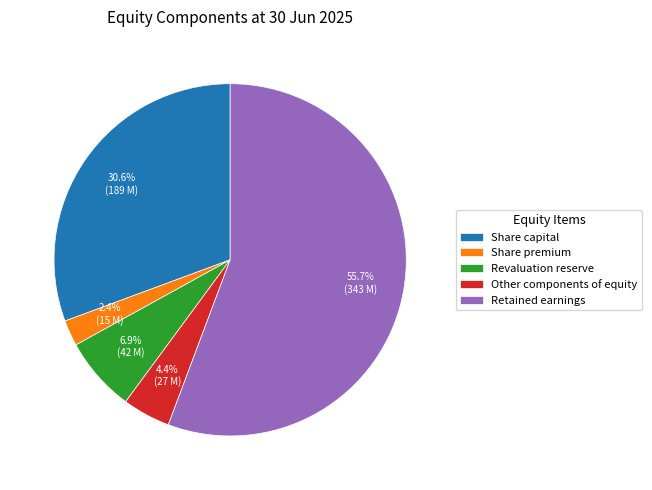

Is it true that Revaluation reserve is 1% of the pie?

False